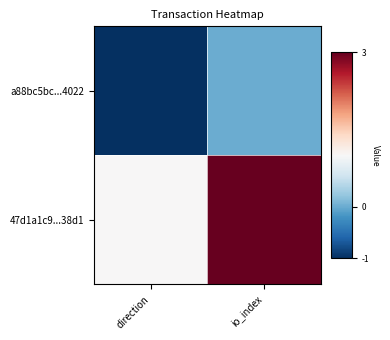

What is the smallest value displayed?

-1